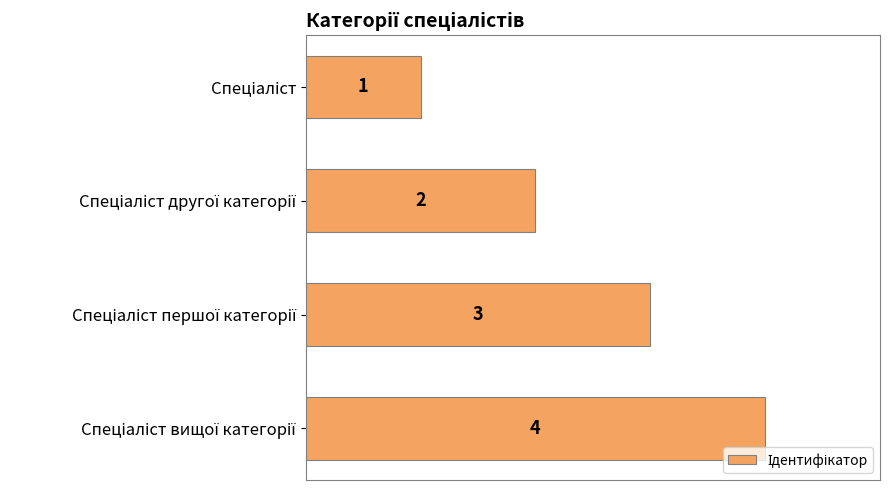

What is the greatest value displayed?

4